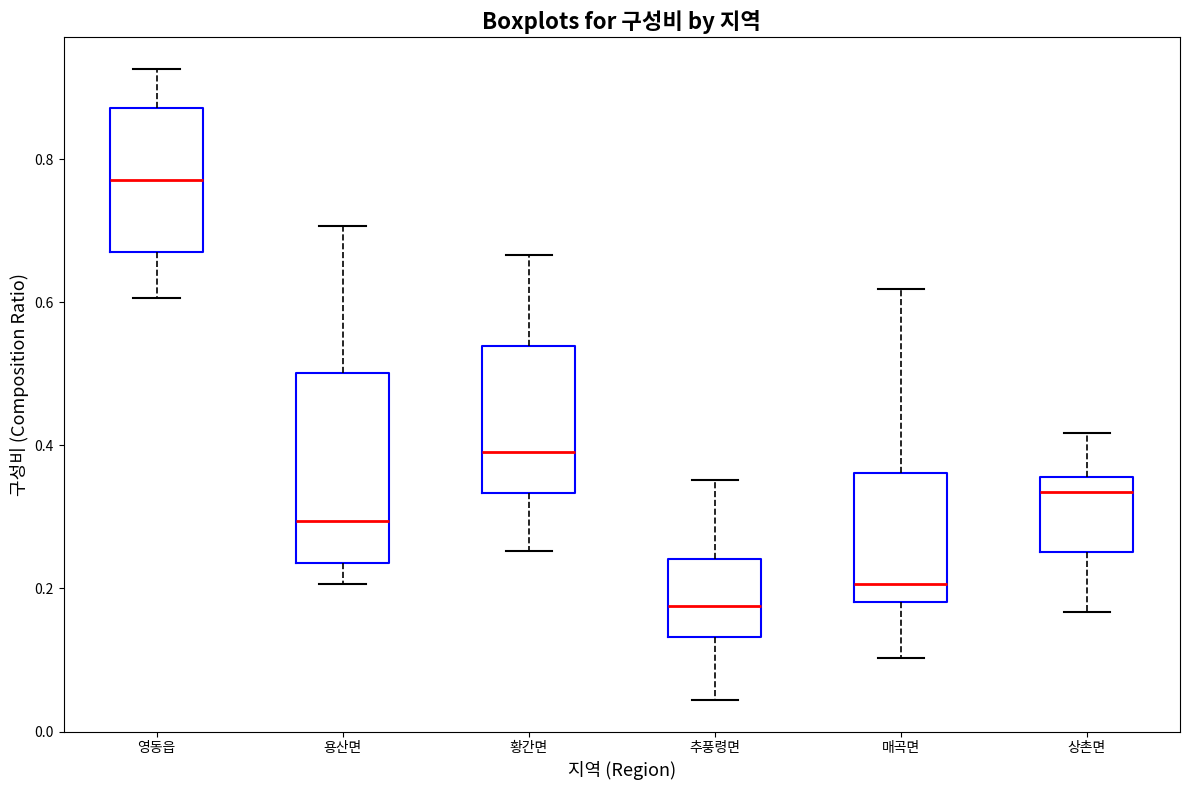

Reading left to right, transcribe this box plot: for each box, give where its median line is, the range the box spans, and where its two whiskers end, as read against the y-axis. The values are not printed on the chart, so give them approximately, as read against the axis.

영동읍: median 0.78, box 0.66 to 0.88, whiskers 0.60 to 0.92
용산면: median 0.30, box 0.24 to 0.50, whiskers 0.20 to 0.70
황간면: median 0.40, box 0.34 to 0.54, whiskers 0.26 to 0.66
추풍령면: median 0.18, box 0.14 to 0.24, whiskers 0.04 to 0.36
매곡면: median 0.20, box 0.18 to 0.36, whiskers 0.10 to 0.62
상촌면: median 0.34, box 0.26 to 0.36, whiskers 0.16 to 0.42